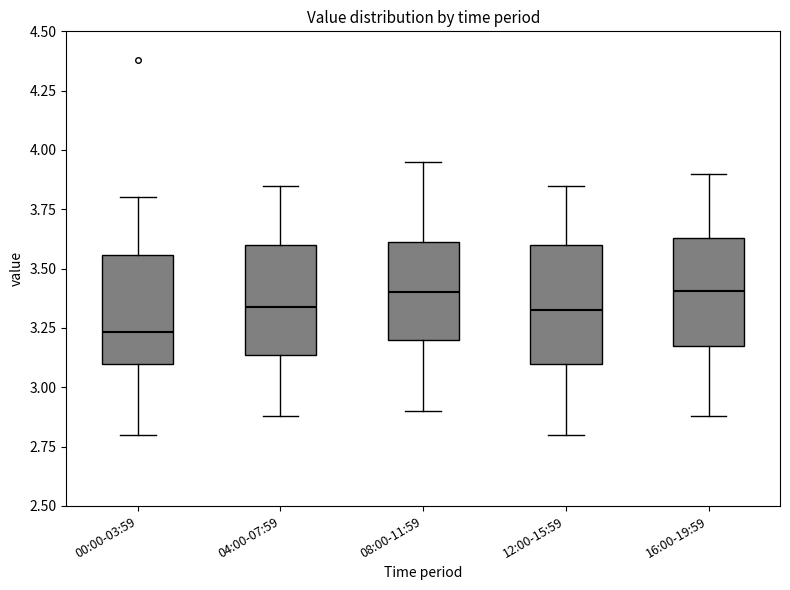

Reading left to right, transcribe this box plot: for each box, give where its median line is, the range the box spans, and where its two whiskers end, as read against the y-axis. The values are not printed on the chart, so give them approximately, as read against the axis.

00:00-03:59: median 3.25, box 3.10 to 3.55, whiskers 2.80 to 3.80
04:00-07:59: median 3.35, box 3.15 to 3.60, whiskers 2.90 to 3.85
08:00-11:59: median 3.40, box 3.20 to 3.60, whiskers 2.90 to 3.95
12:00-15:59: median 3.35, box 3.10 to 3.60, whiskers 2.80 to 3.85
16:00-19:59: median 3.40, box 3.15 to 3.65, whiskers 2.90 to 3.90